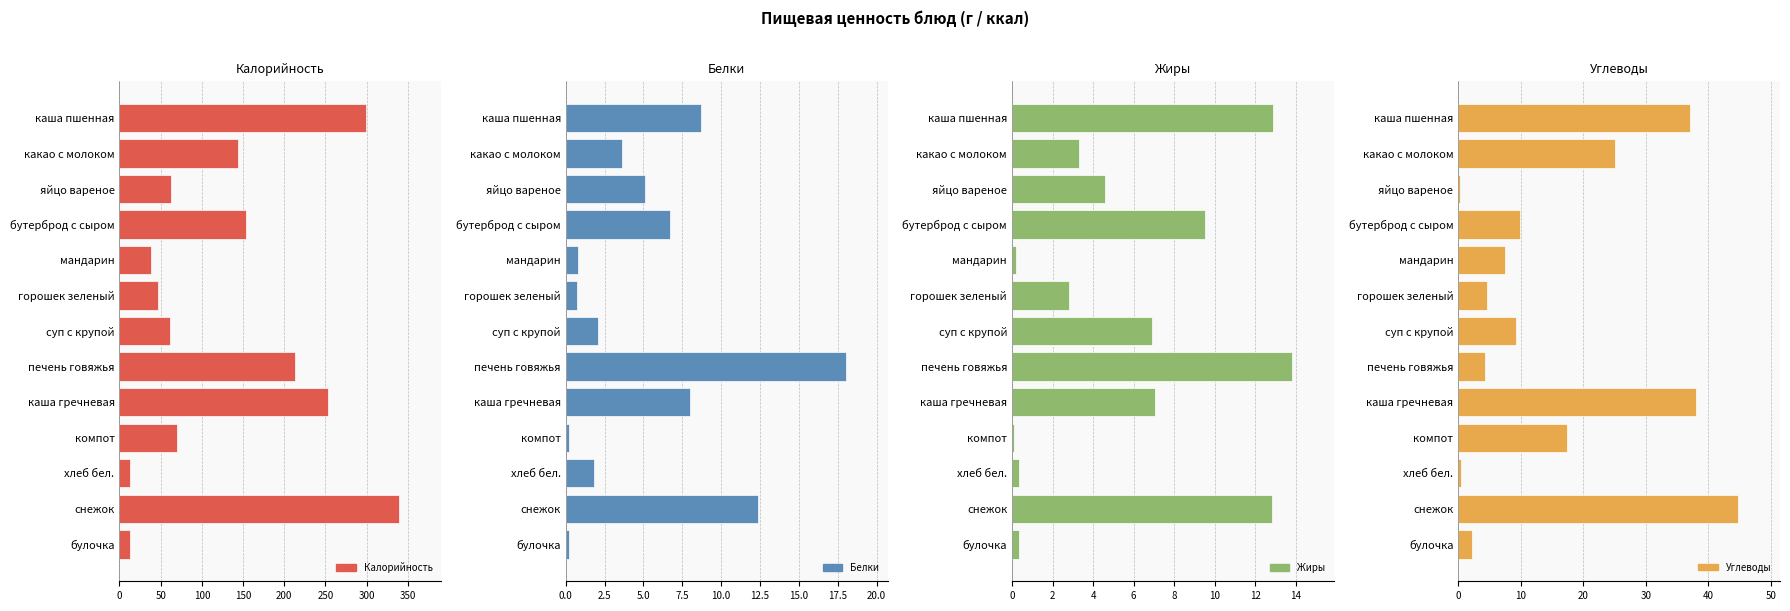

What is the lowest value of the Жиры series?

0.1